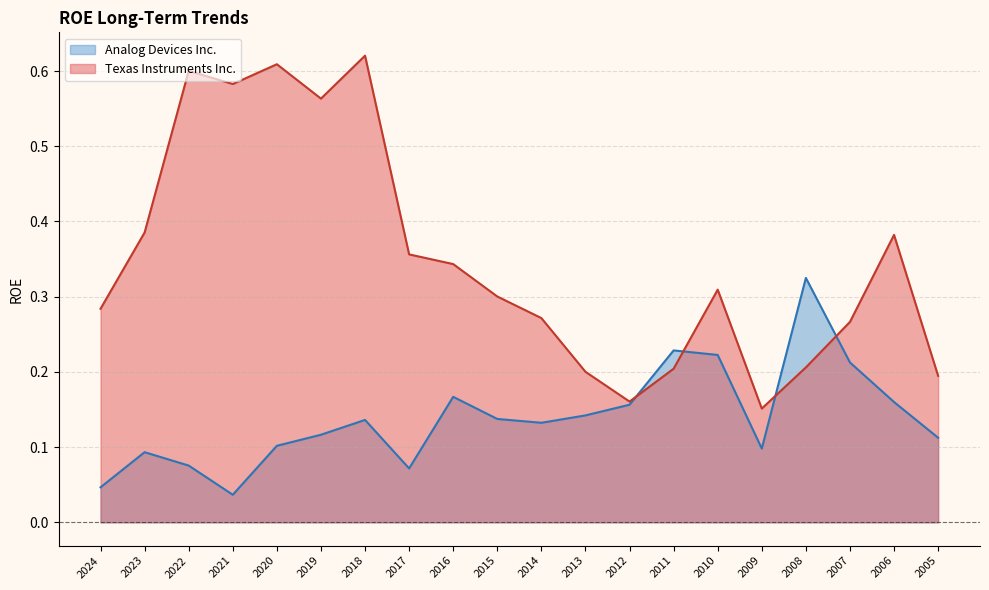

Which series changed the most between 2023 and 2005?

Texas Instruments Inc.